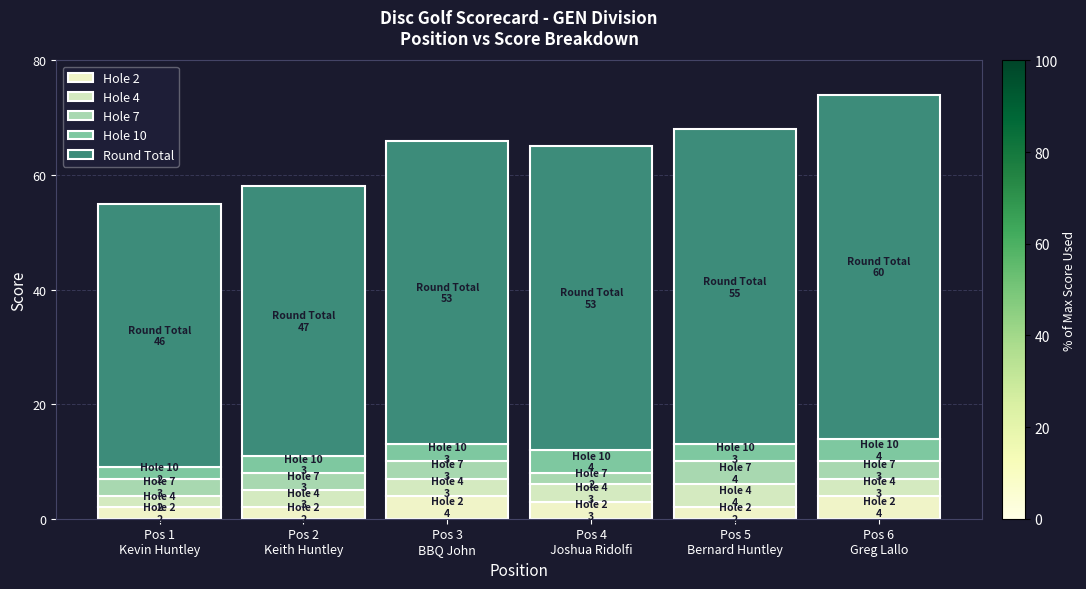

What are all the series names shown in the legend?

Hole 2, Hole 4, Hole 7, Hole 10, Round Total